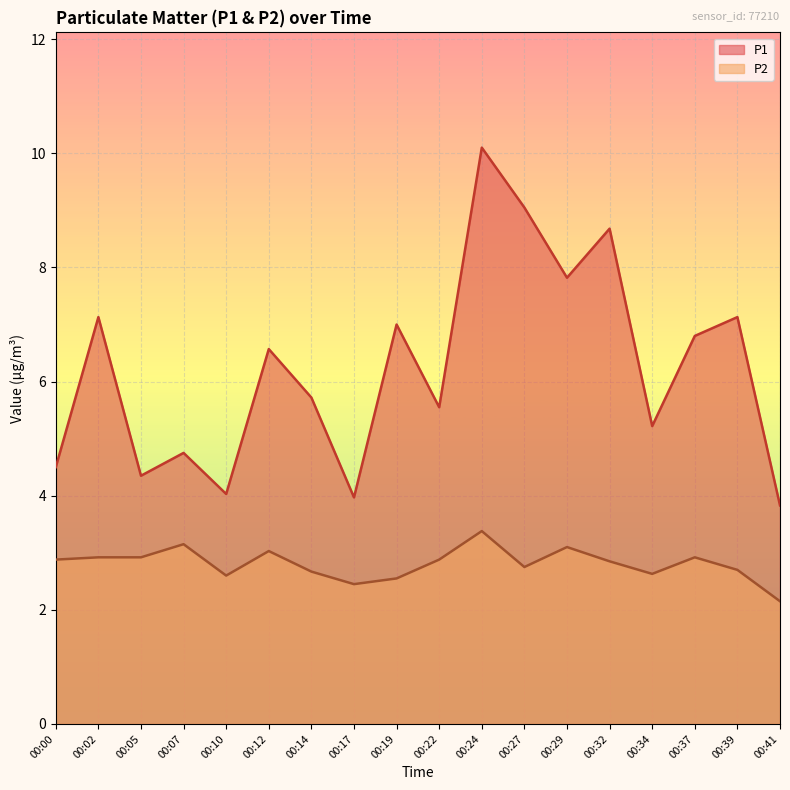

Reading right to left, list all the values displayed in this chart.

P1: 3.8	7.1	6.8	5.2	8.7	7.8	9.1	10.1	5.5	7.0	4.0	5.7	6.6	4.0	4.8	4.3	7.1	4.5
P2: 2.1	2.7	2.9	2.6	2.9	3.1	2.8	3.4	2.9	2.5	2.5	2.7	3.0	2.6	3.1	2.9	2.9	2.9